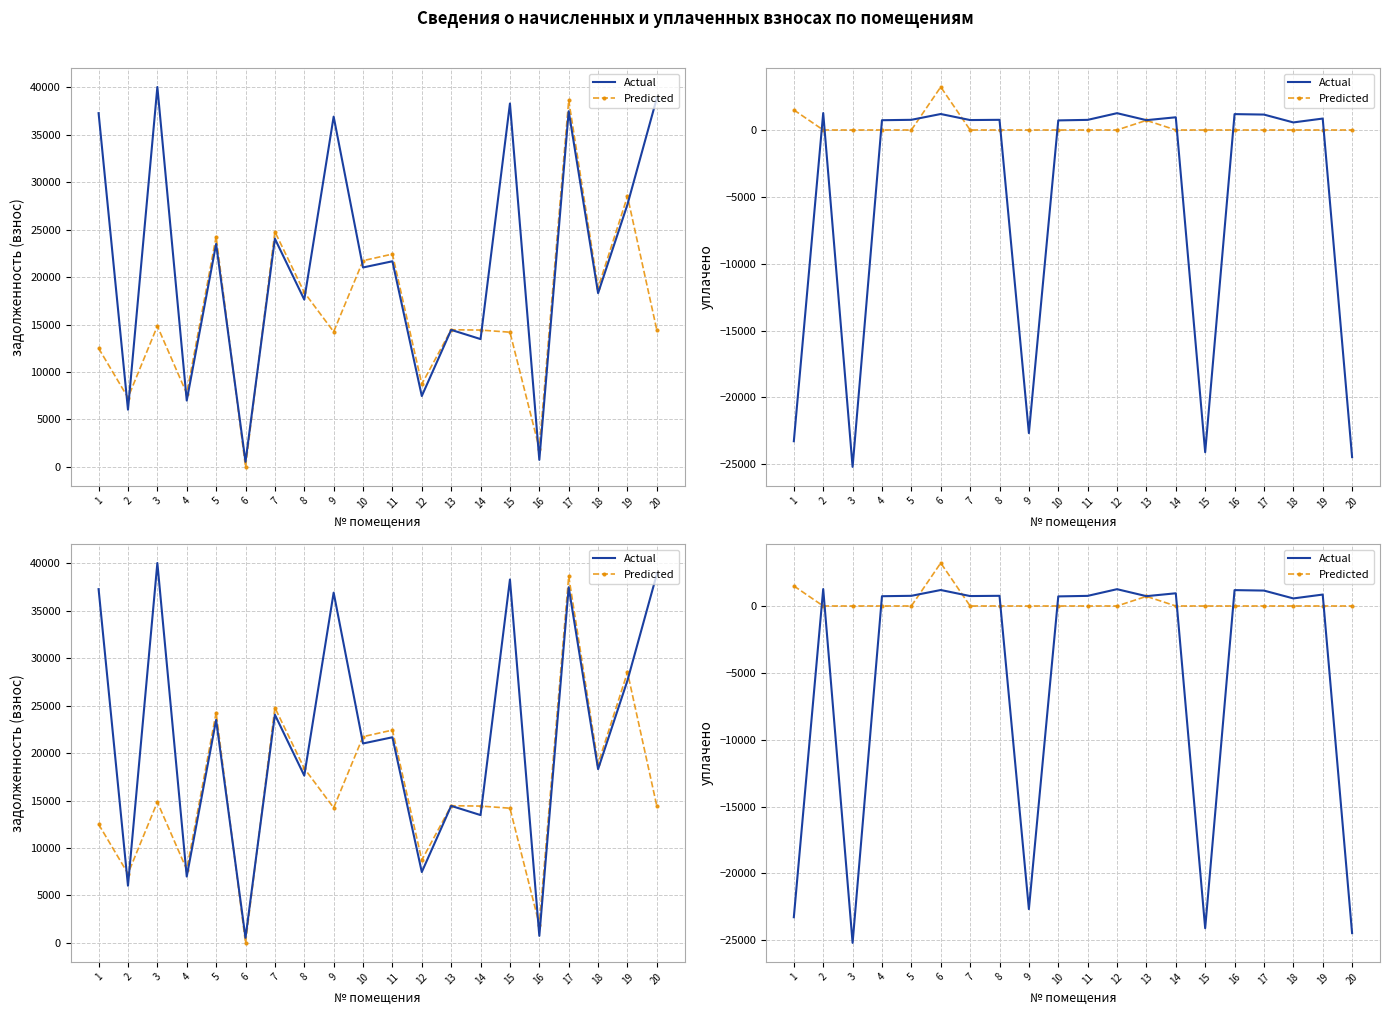

At which label is Actual closest to -11966?

9